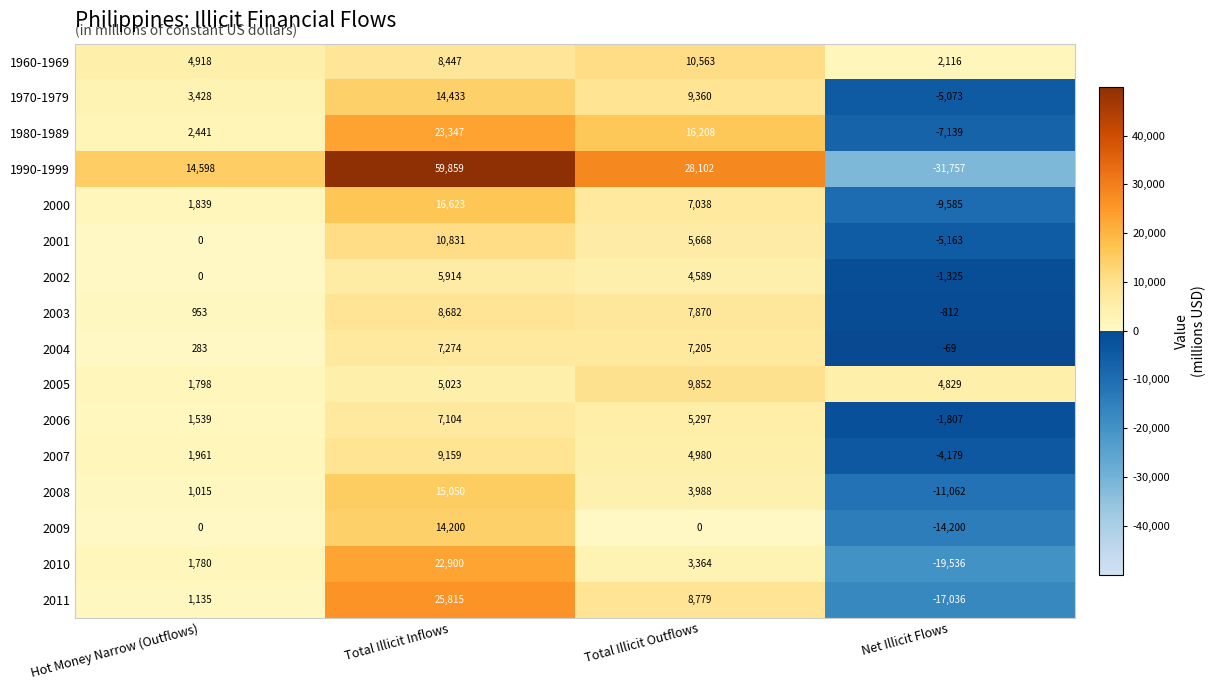

What is the greatest value displayed?

59859